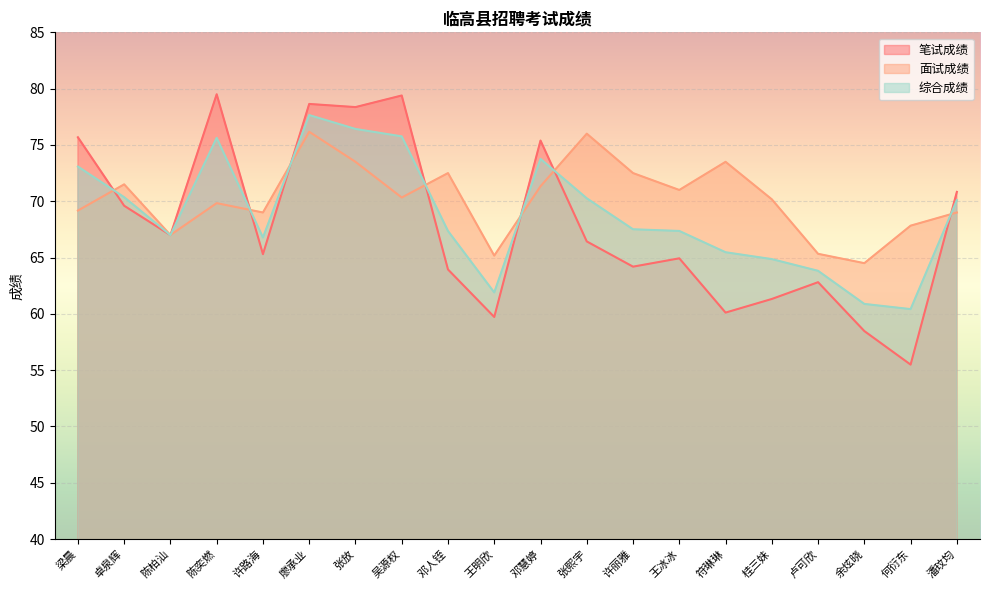

True or false: 综合成绩 has a value of 73.8 at 邓慧婷.

True